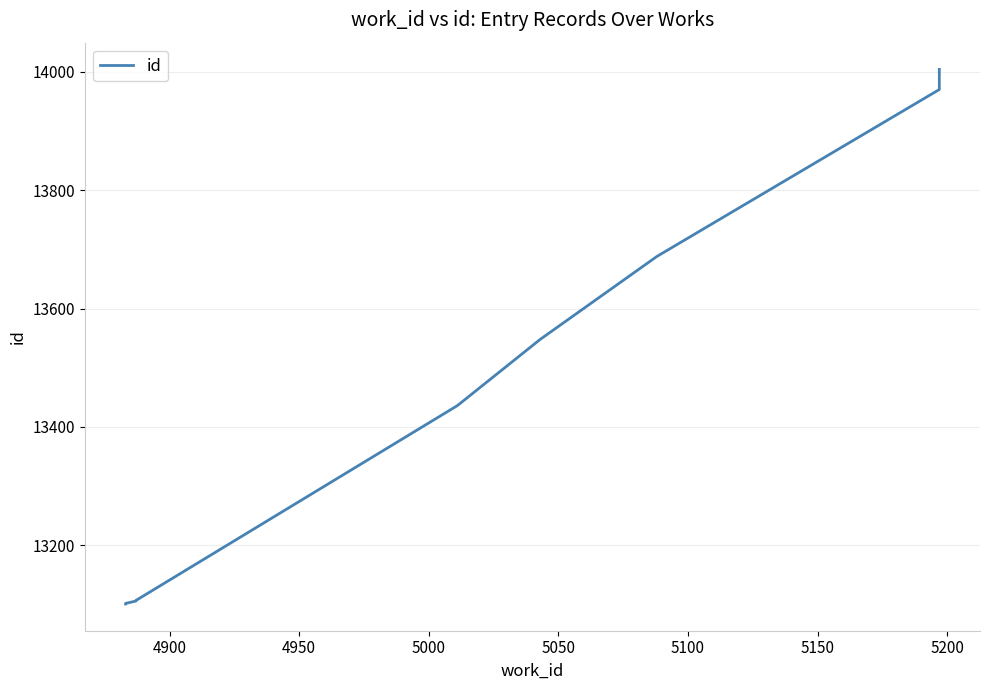

What is the difference between the second highest and second lowest values?

868